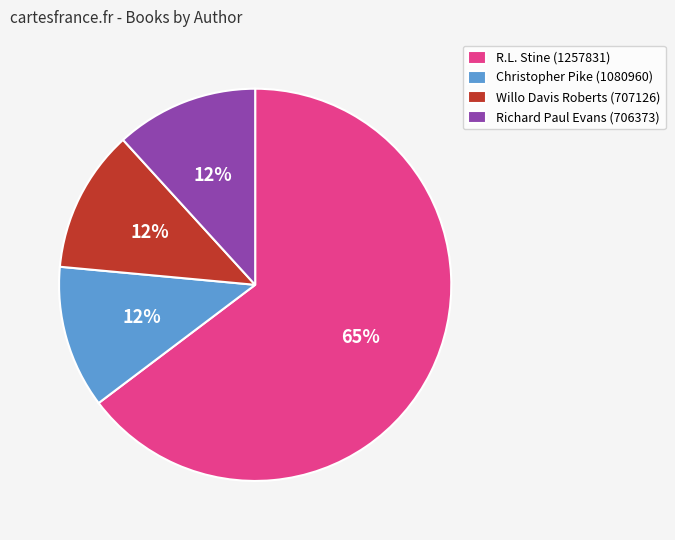

To the nearest percent, what percentage of the pie is Willo Davis Roberts (707126)?

12%